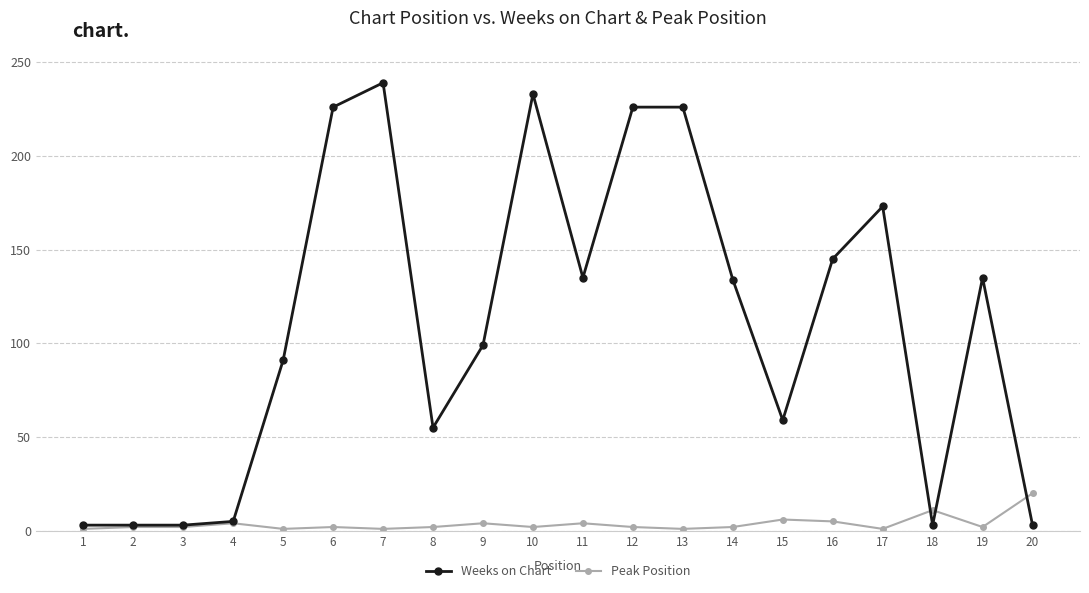

True or false: Peak Position and Weeks on Chart cross at least once.

True